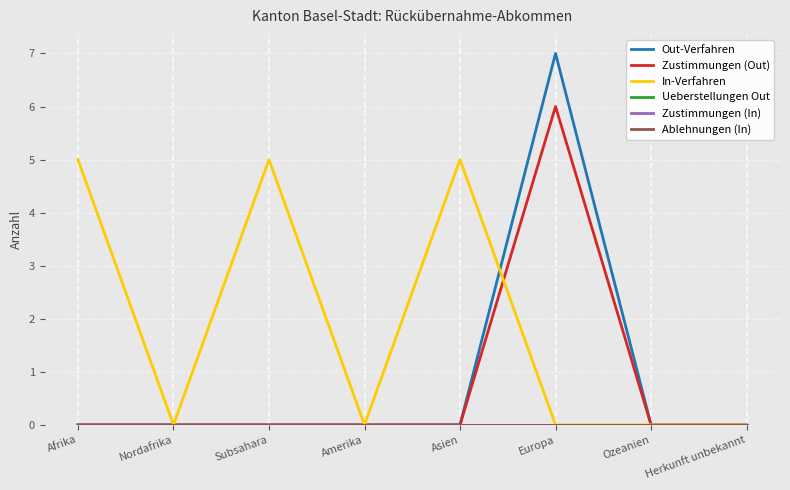

Does the chart have visible grid lines?

Yes